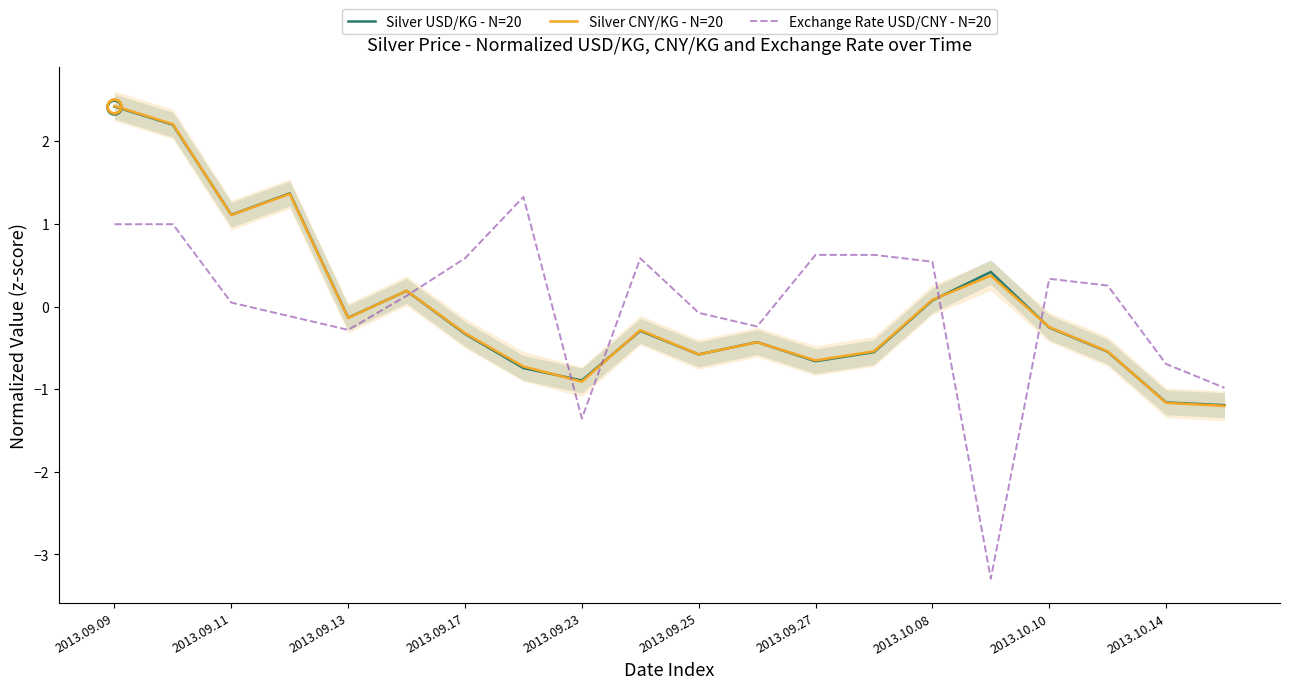

Where is the first local minimum for Silver USD/KG - N=20?

2013.09.11